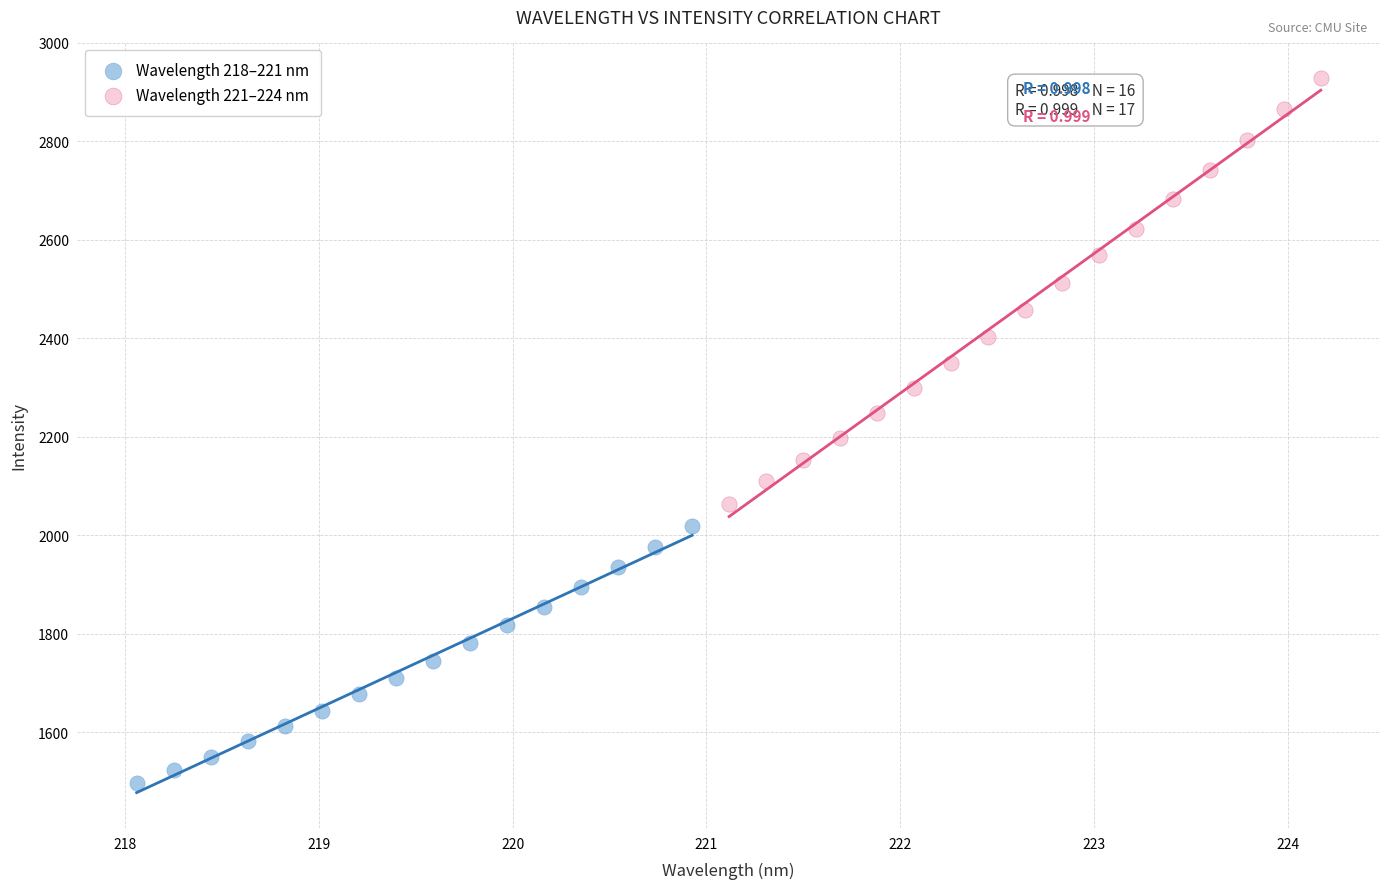

Which series reaches the maximum Y coordinate?

Wavelength 221–224 nm